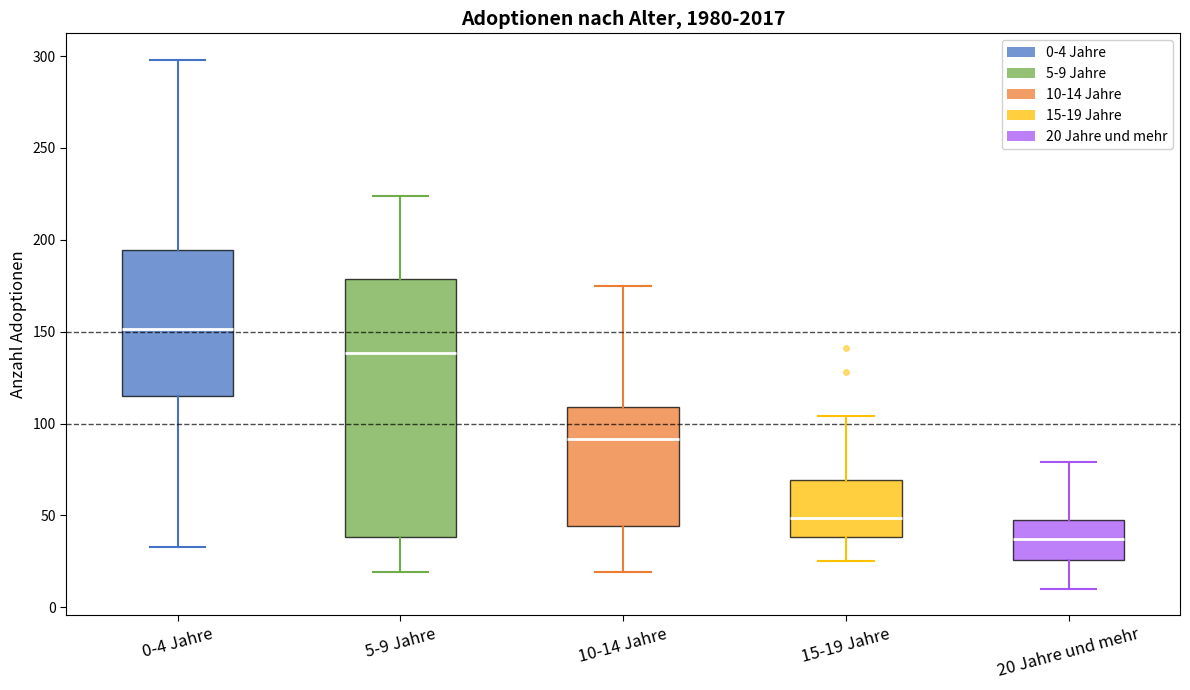

Where does the lower whisker of the box for 0-4 Jahre end on the y-axis? The values are not printed on the chart, so give them approximately, as read against the axis.

35